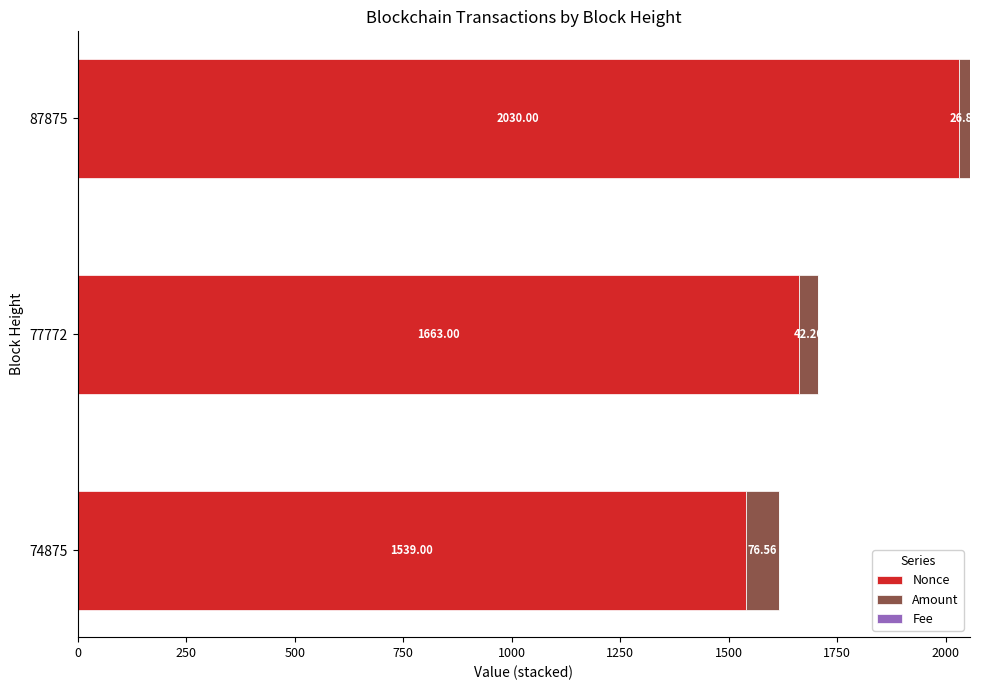

Count the Nonce values in the range 1539 to 2030.

3